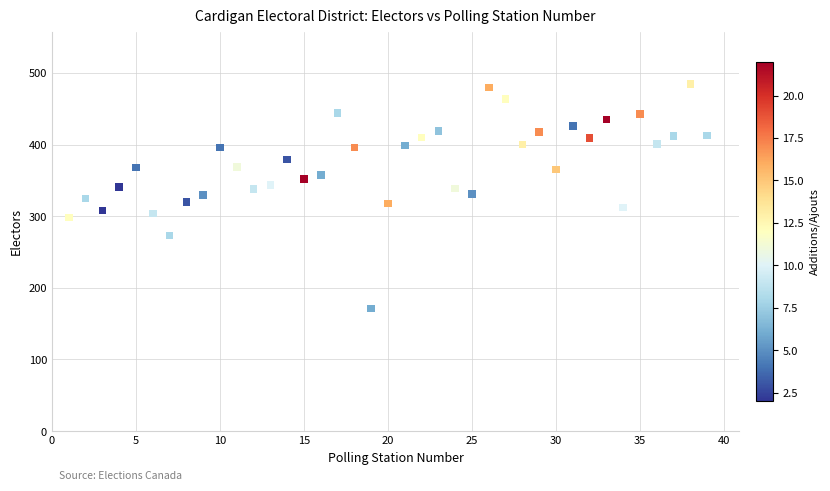

What is the range of Y values (max minus min)?

314